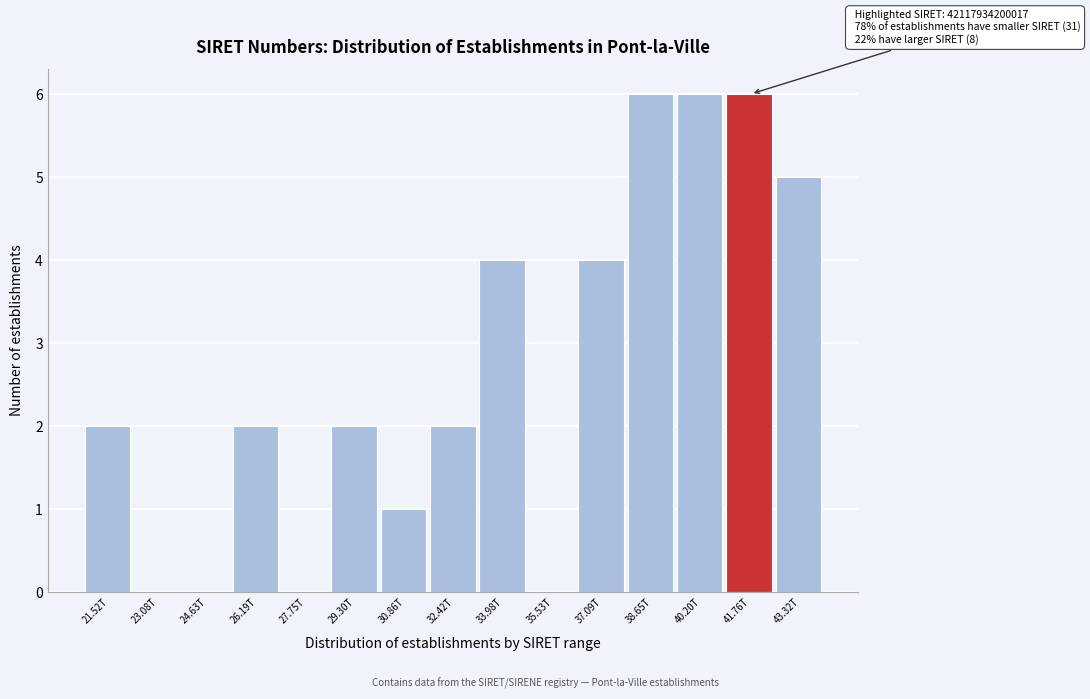

Reading left to right, list all the values displayed in this chart.

21.52T=2	23.08T=0	24.63T=0	26.19T=2	27.75T=0	29.30T=2	30.86T=1	32.42T=2	33.98T=4	35.53T=0	37.09T=4	38.65T=6	40.20T=6	41.76T=6	43.32T=5